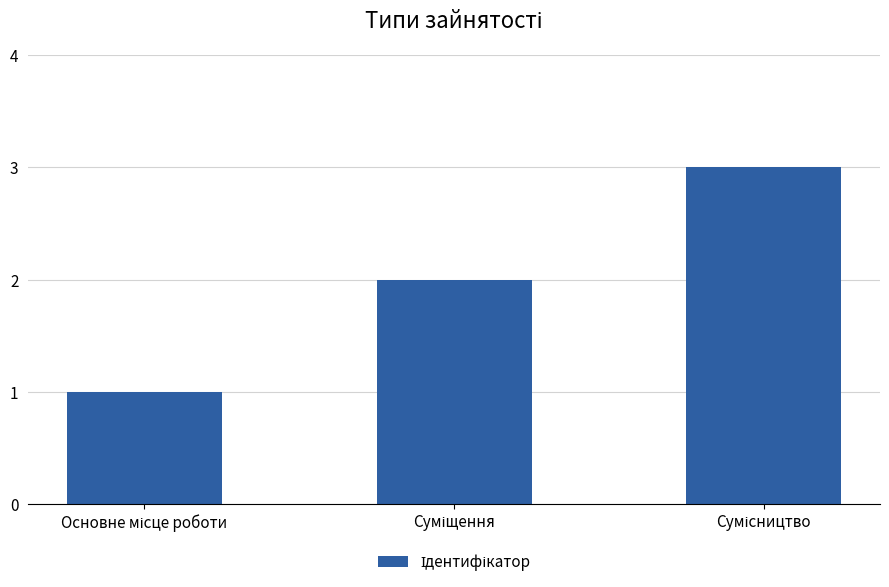

What is the greatest value displayed?

3